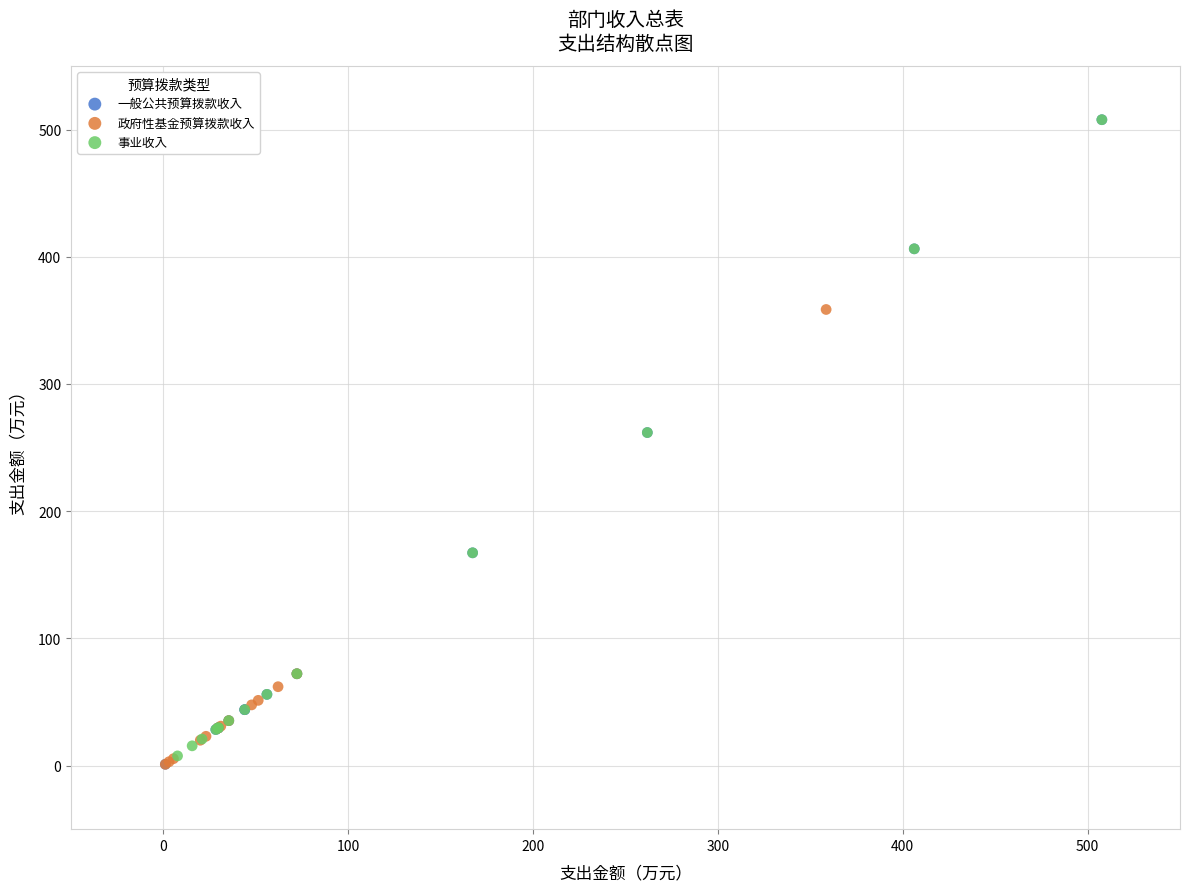

What are all the series names shown in the legend?

一般公共预算拨款收入, 政府性基金预算拨款收入, 事业收入